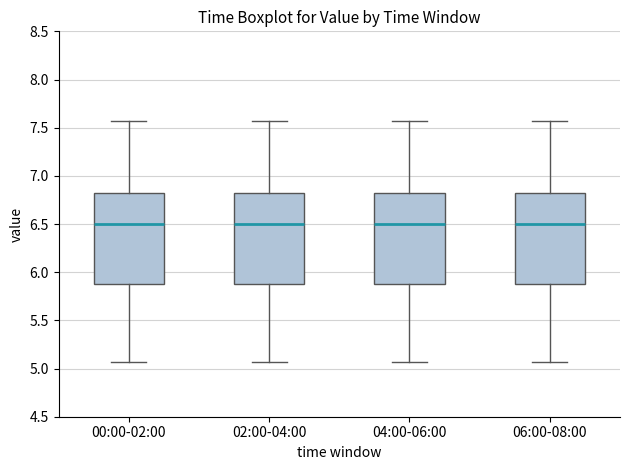

Reading left to right, transcribe this box plot: for each box, give where its median line is, the range the box spans, and where its two whiskers end, as read against the y-axis. The values are not printed on the chart, so give them approximately, as read against the axis.

00:00-02:00: median 6.50, box 5.85 to 6.80, whiskers 5.05 to 7.55
02:00-04:00: median 6.50, box 5.85 to 6.80, whiskers 5.05 to 7.55
04:00-06:00: median 6.50, box 5.85 to 6.80, whiskers 5.05 to 7.55
06:00-08:00: median 6.50, box 5.85 to 6.80, whiskers 5.05 to 7.55